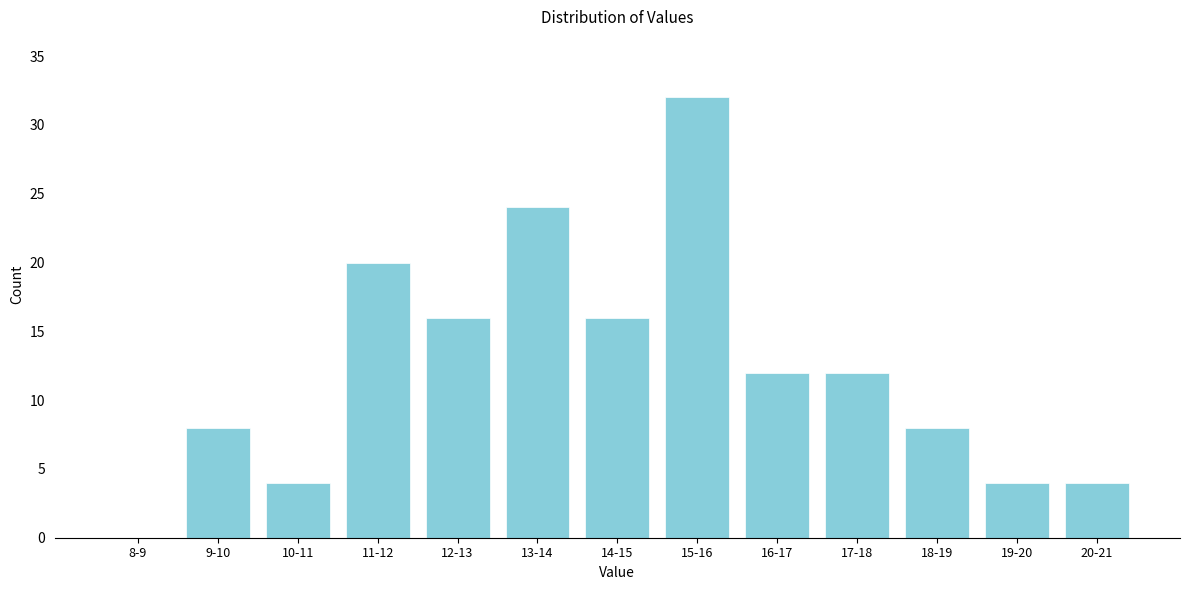

Reading right to left, transcribe all the data shown in this chart.

20-21=4	19-20=4	18-19=8	17-18=12	16-17=12	15-16=32	14-15=16	13-14=24	12-13=16	11-12=20	10-11=4	9-10=8	8-9=0